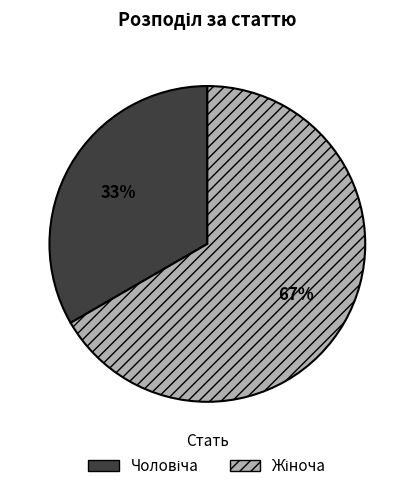

Is there any slice that represents more than half of the pie?

Yes